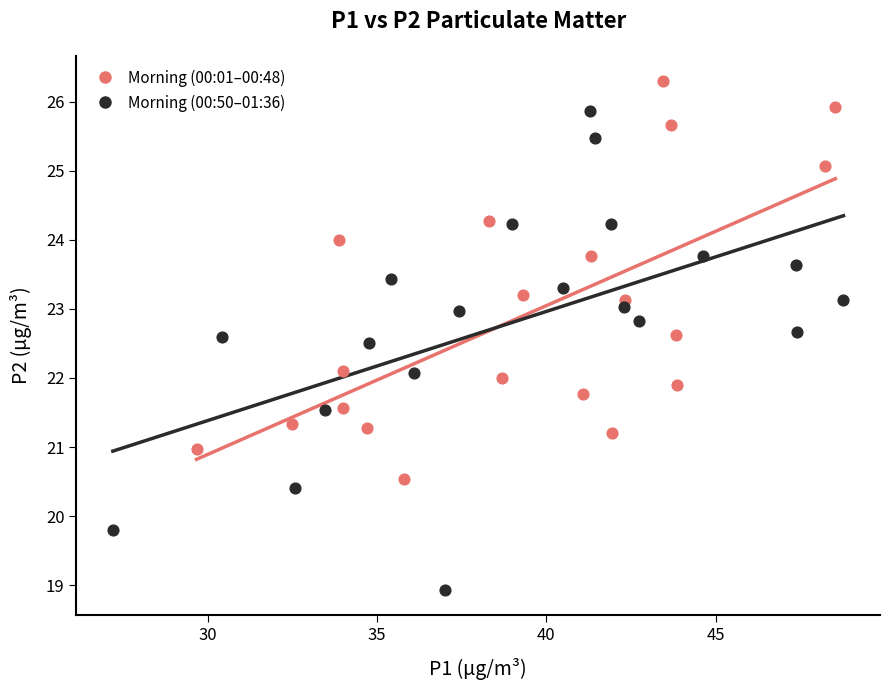

Which series contains the highest Y value?

Morning (00:01–00:48)